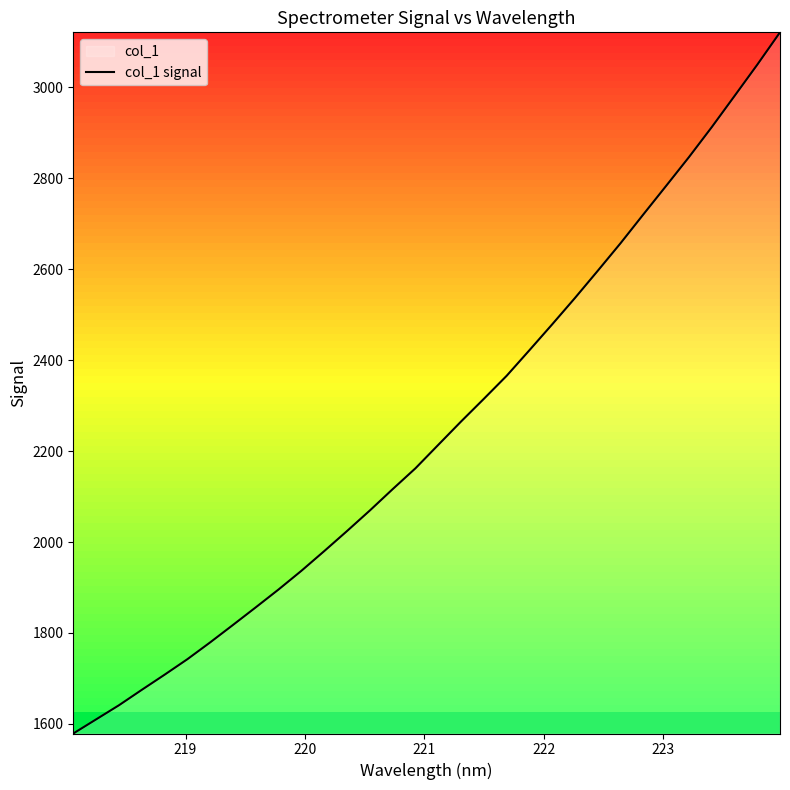

How many distinct data groups are displayed?

1